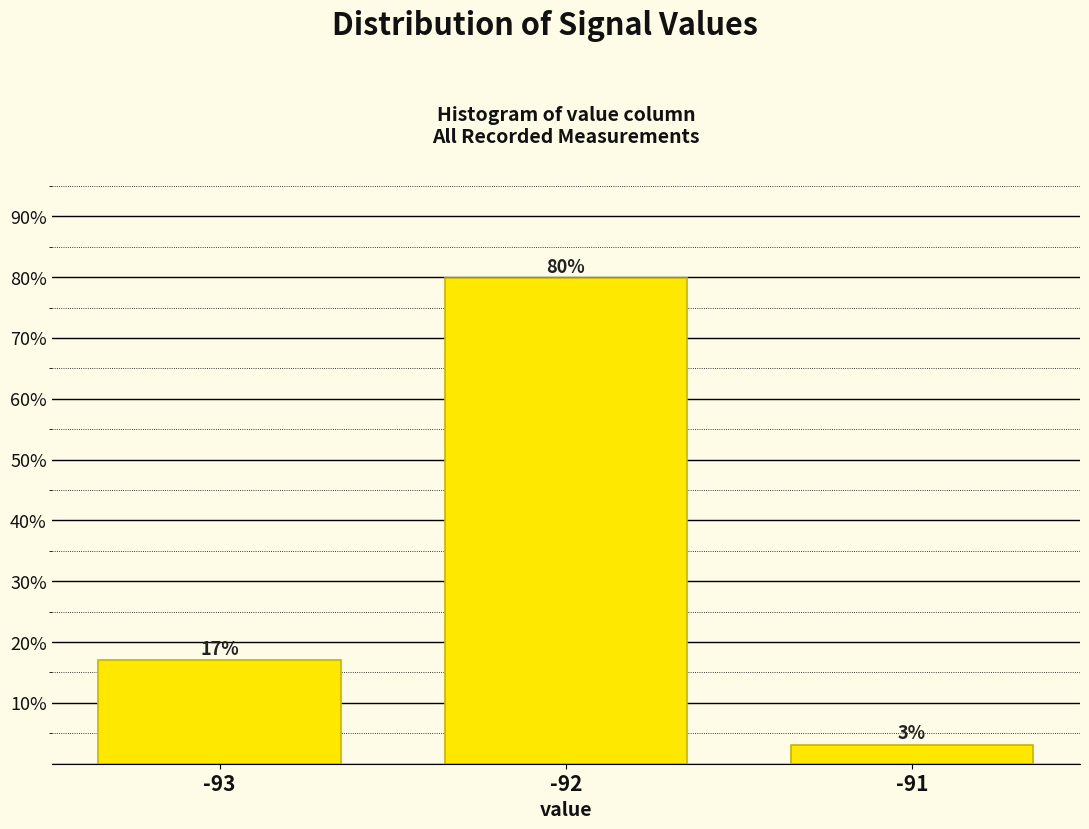

Rank the categories by value from lowest to highest.

-91, -93, -92